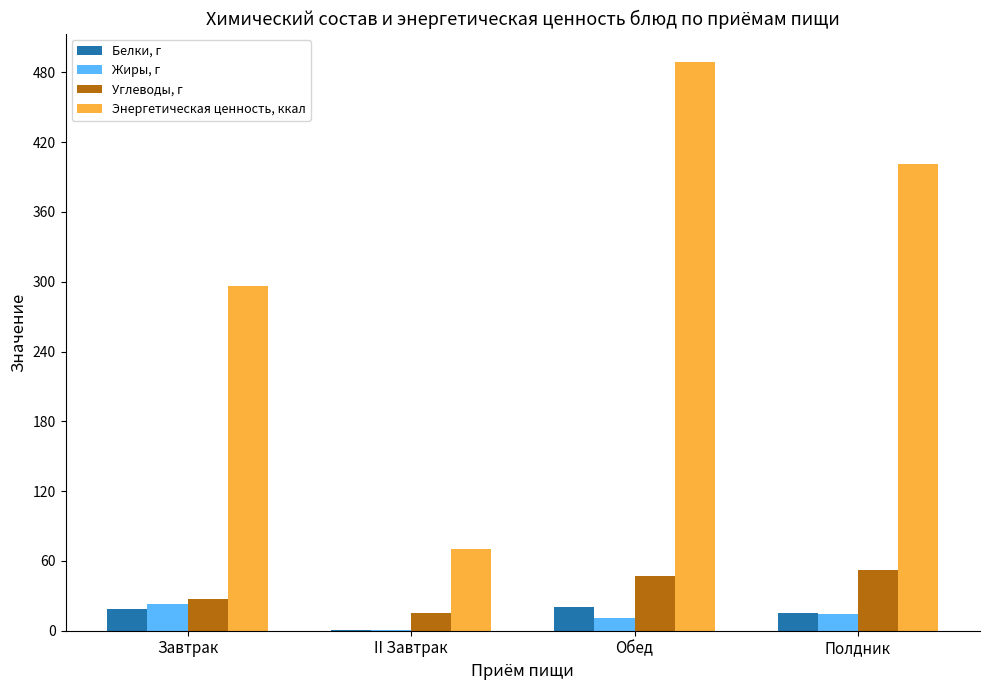

What is the average value of the Жиры, г series?

12.1